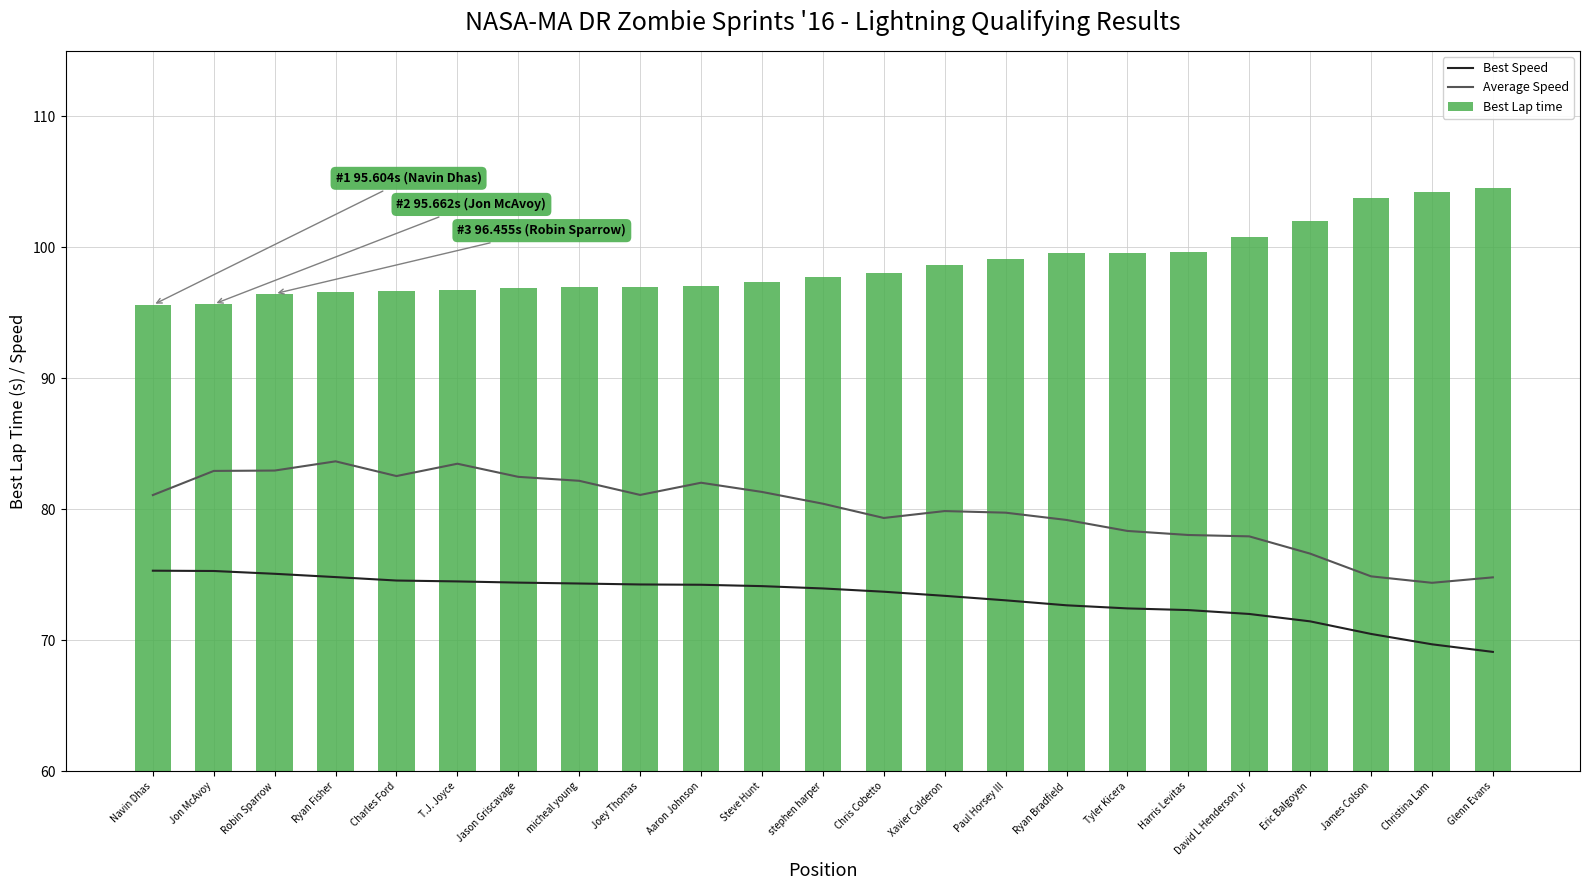

Which category has the highest value across all series?

Glenn Evans